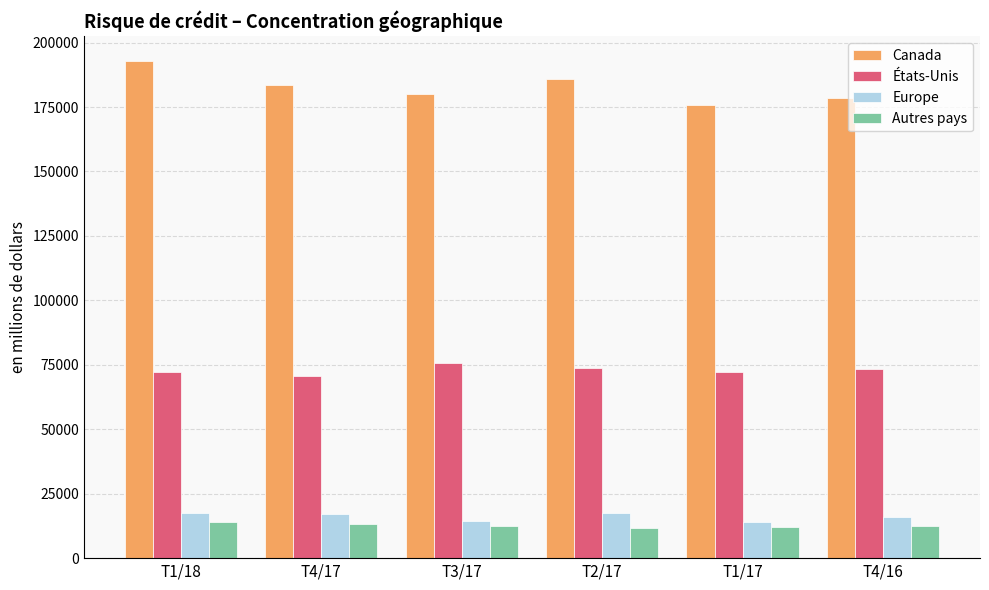

What is the difference between the highest and lowest values at T1/18?

178997